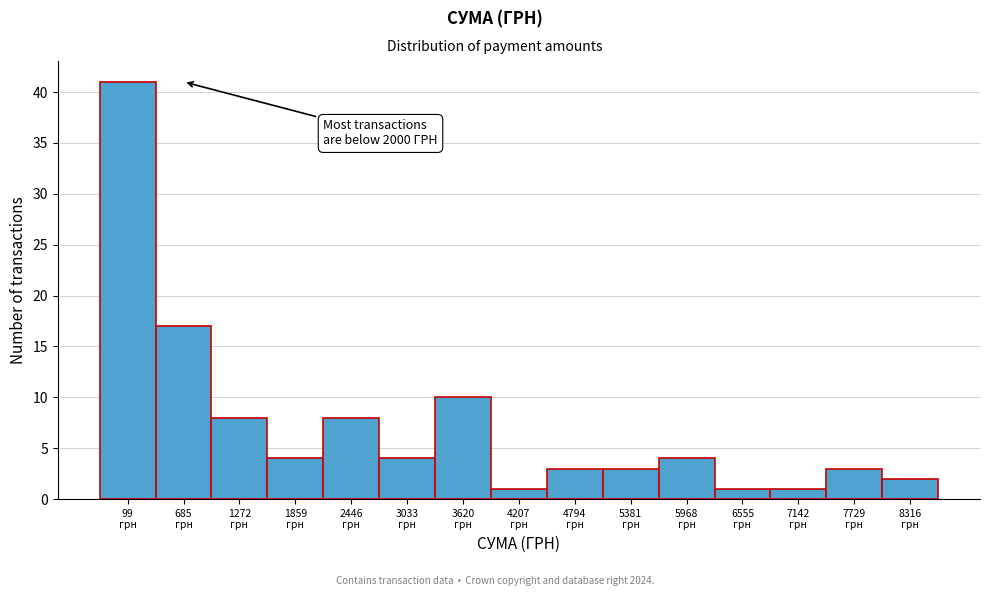

Reading left to right, extract all data points from this chart.

41	17	8	4	8	4	10	1	3	3	4	1	1	3	2